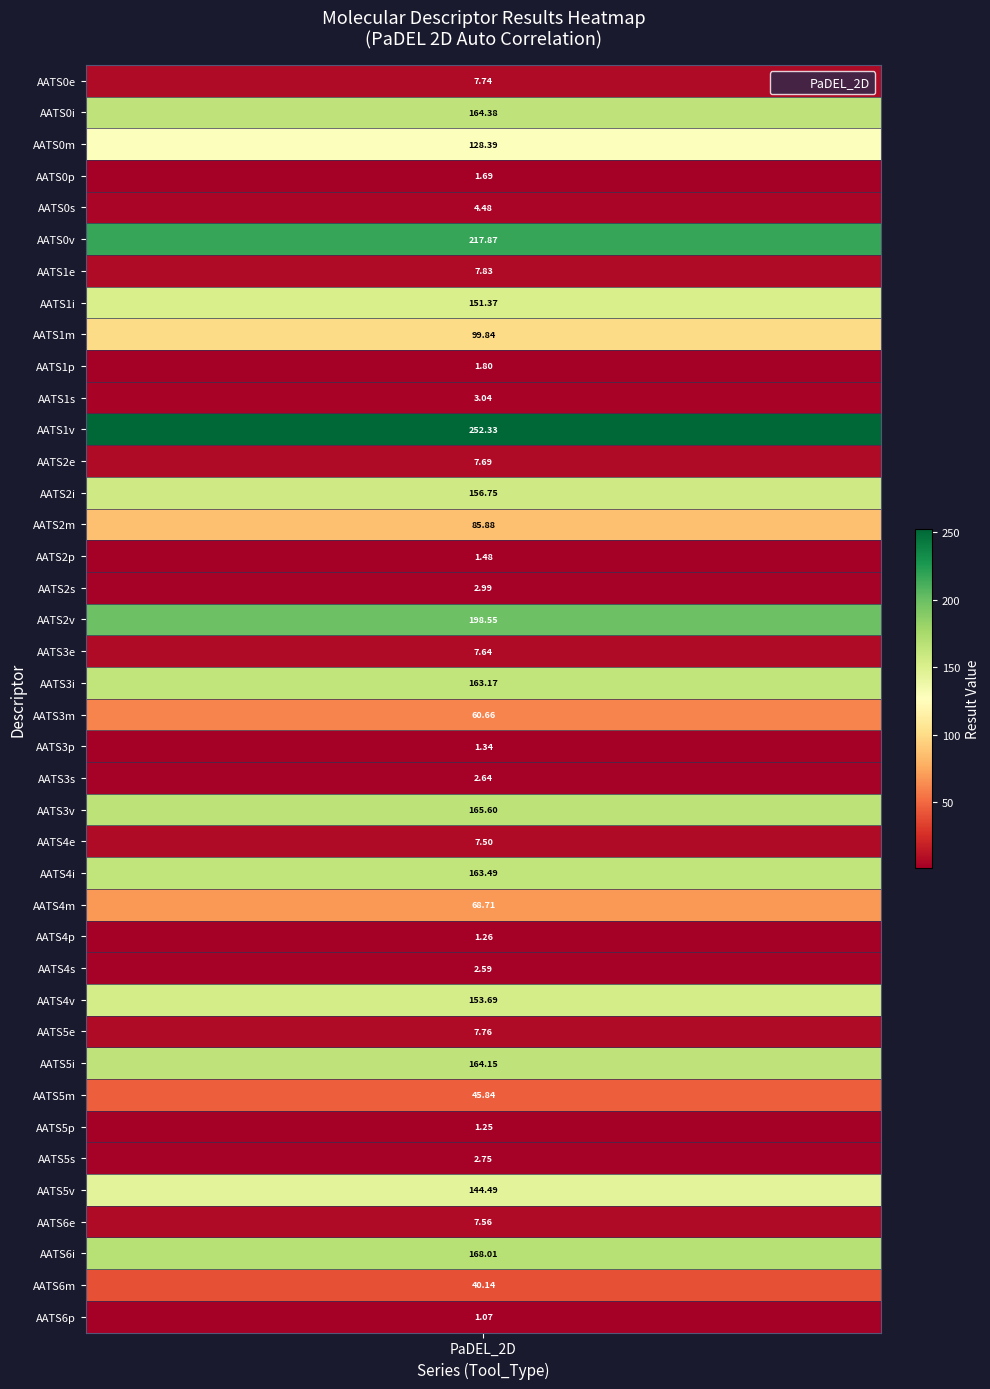

What is the sum of the values at 11 and 33?

253.6